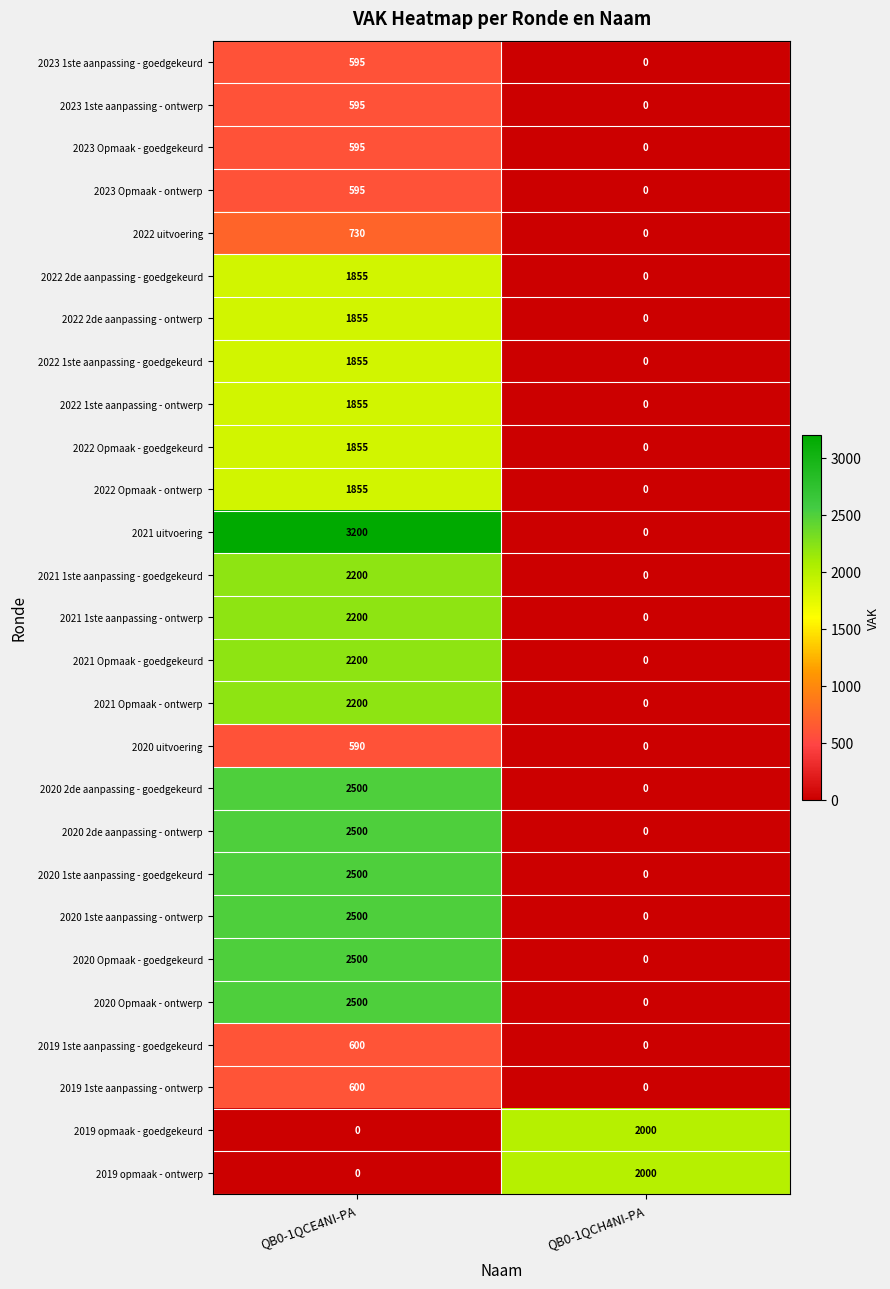

What is the spread (max minus min) of values at QB0-1QCH4NI-PA?

2000